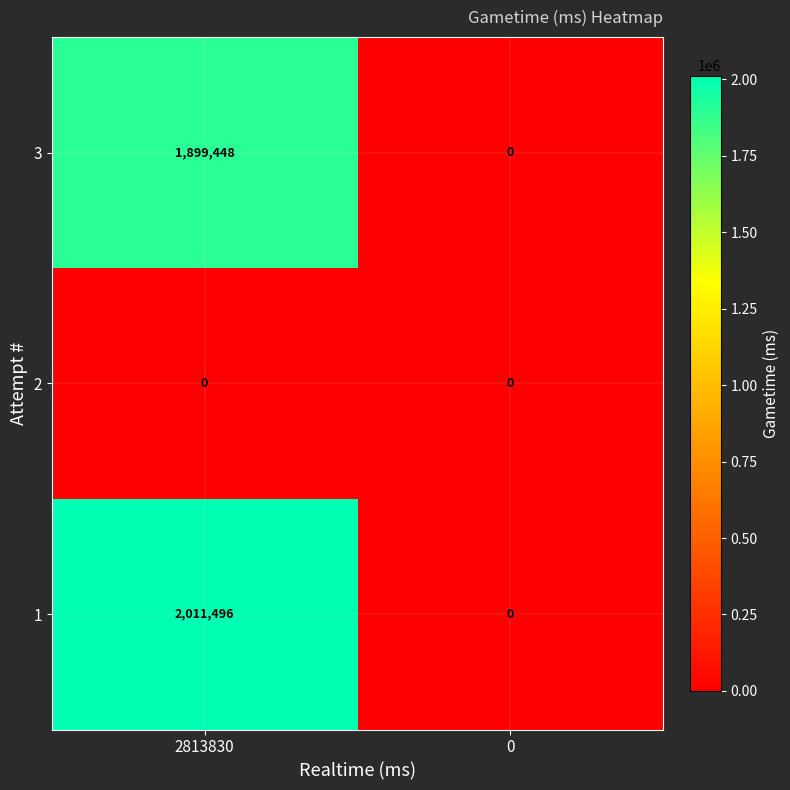

The 1 series shows 2011496 at 2813830. True or false?

True